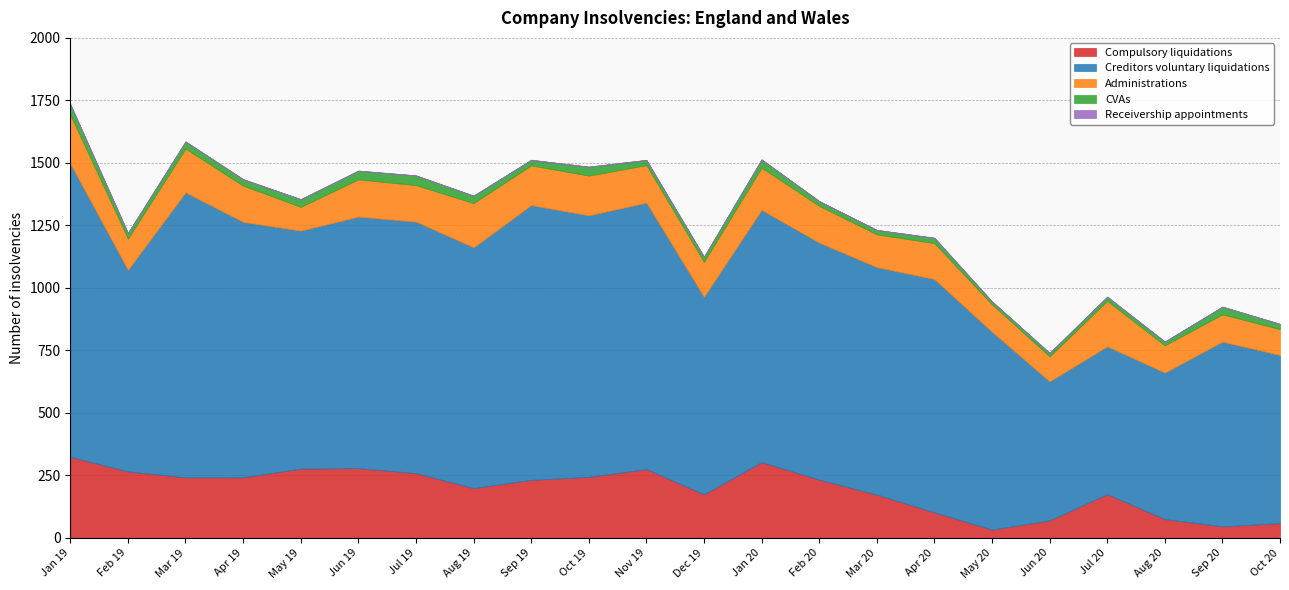

At how many categories does at least one series exceed 756?

17